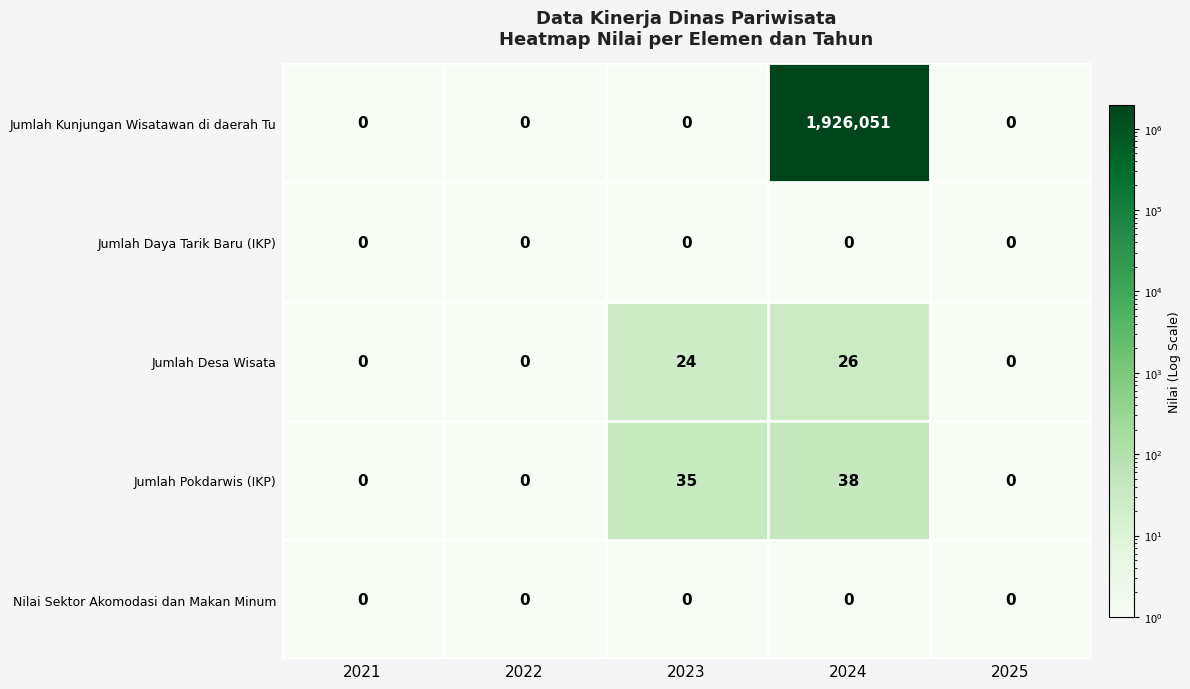

What is the greatest value displayed?

1926051